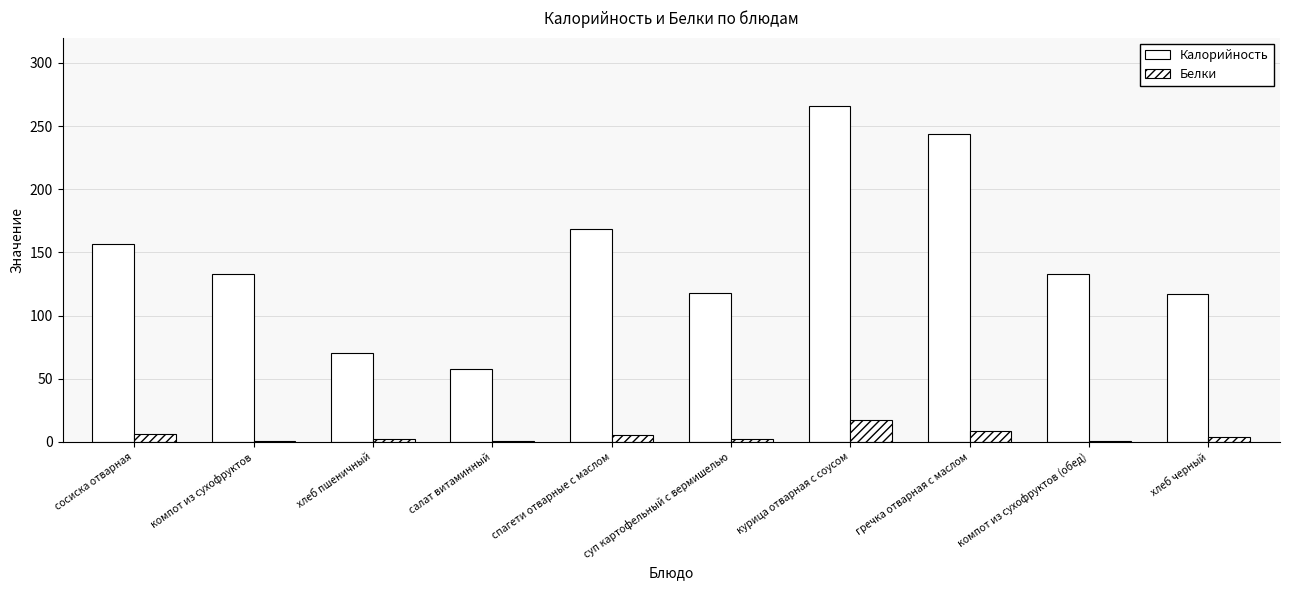

How many distinct data groups are displayed?

2